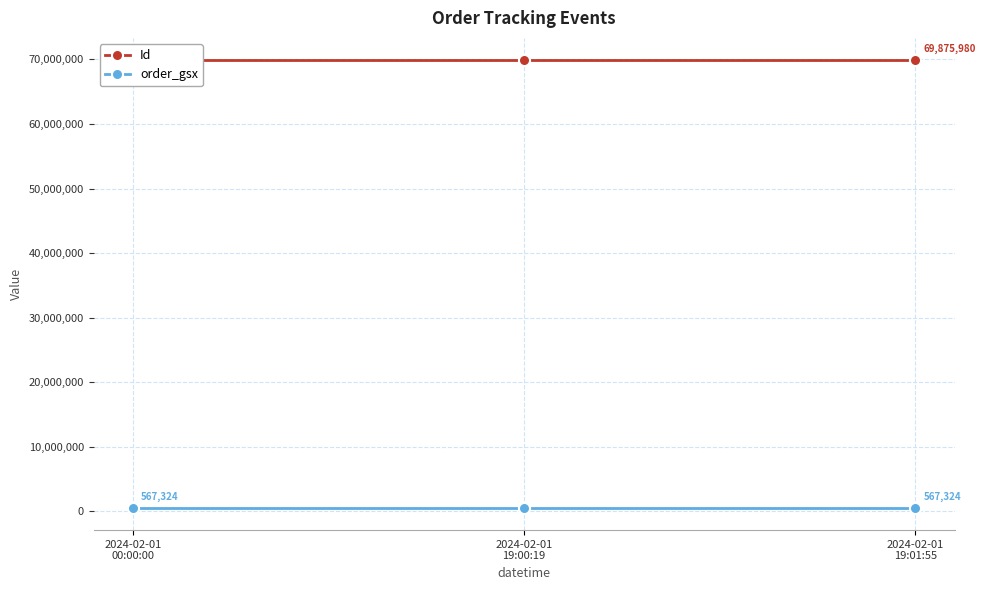

True or false: order_gsx has a value of 959254 at 2024-02-01
00:00:00.

False